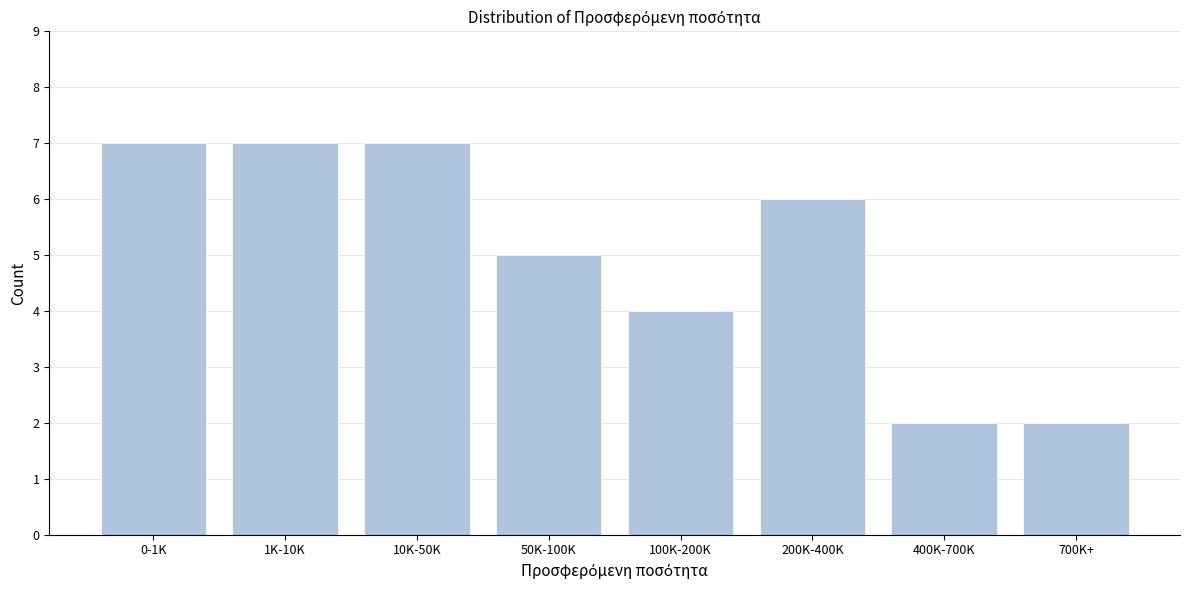

Reading right to left, list all the values displayed in this chart.

2	2	6	4	5	7	7	7